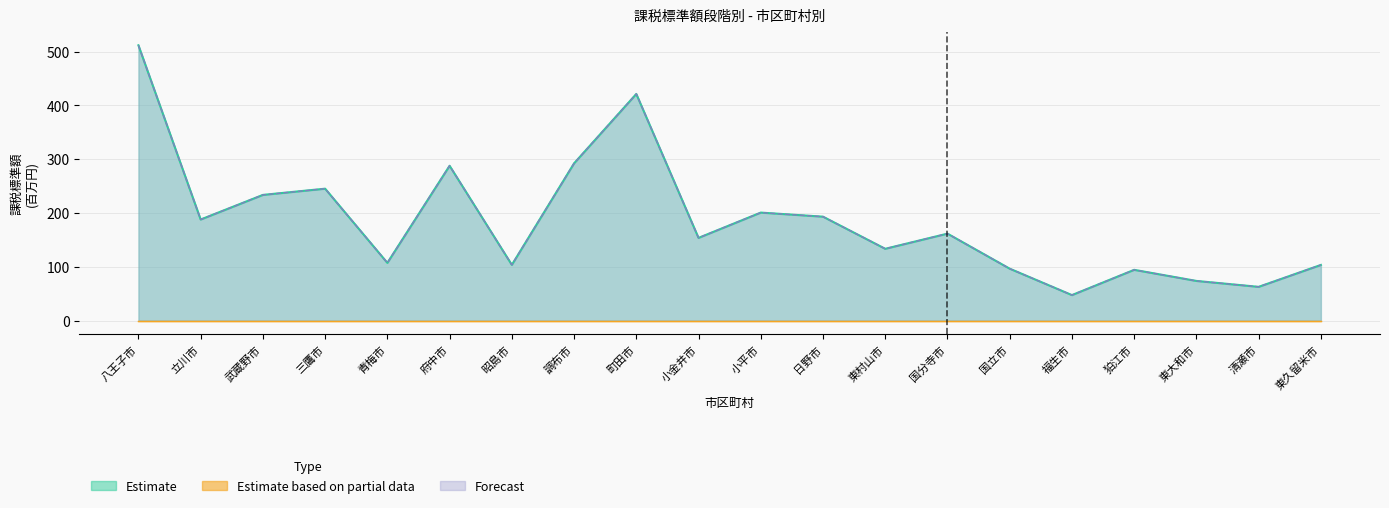

Which series has the widest spread of values?

Forecast